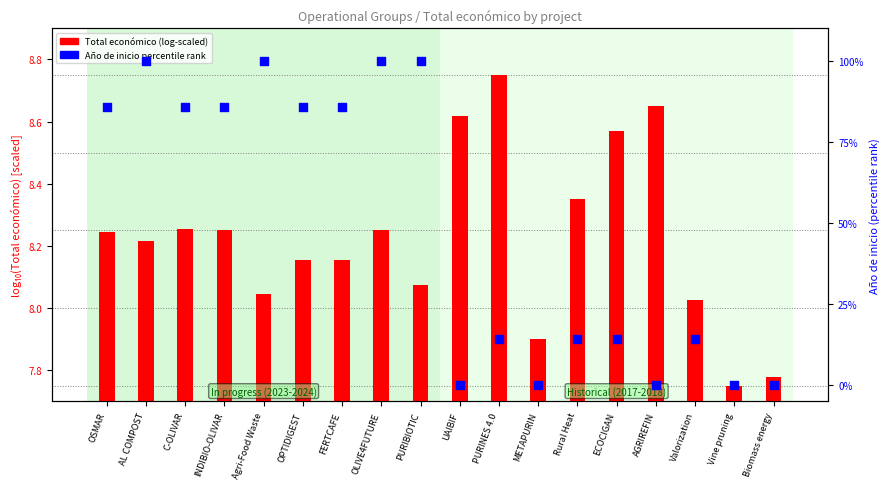

Which series has the largest Y range (max minus min)?

Año de inicio (percentile)